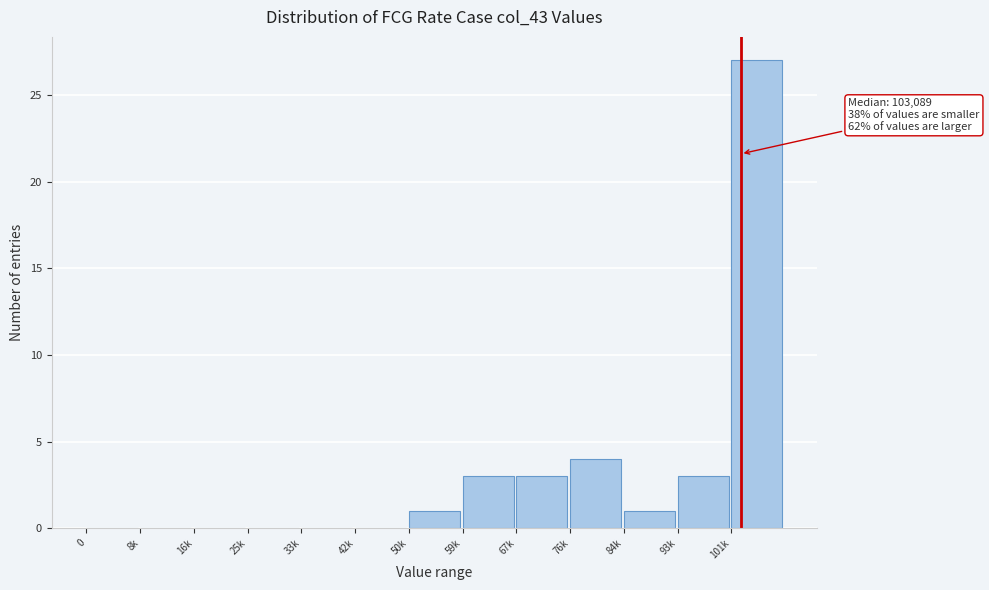

Reading right to left, what are all the values shown in this chart?

101k=27	93k=3	84k=1	76k=4	67k=3	59k=3	50k=1	42k=0	33k=0	25k=0	16k=0	8k=0	0=0